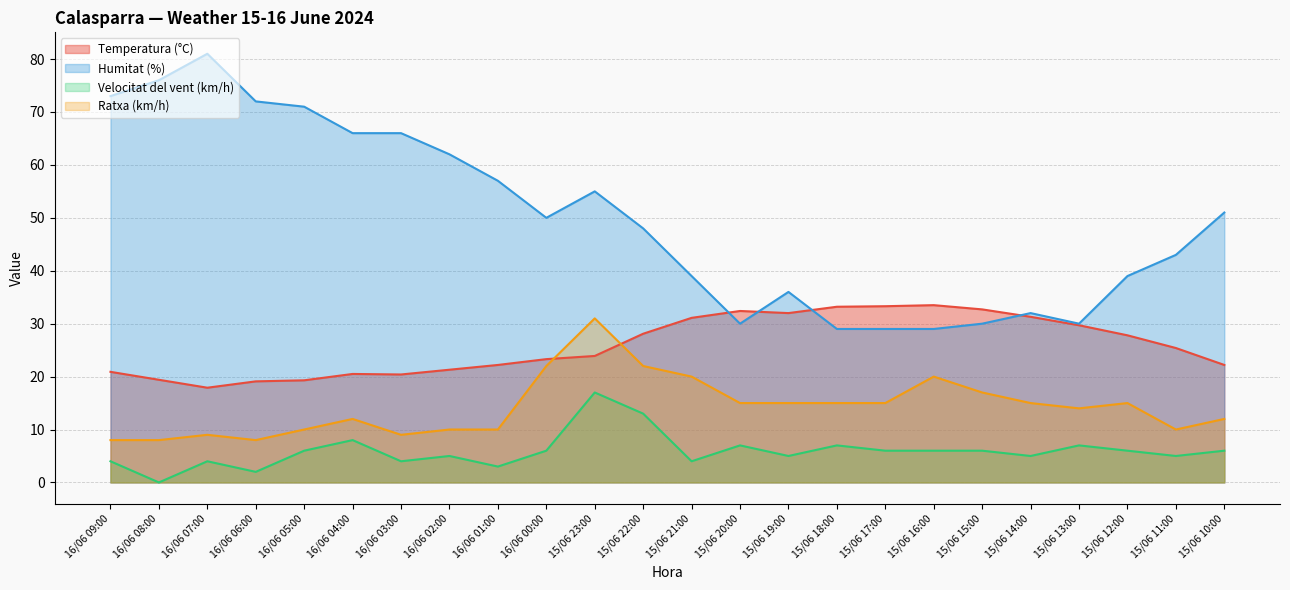

How many values in the Ratxa (km/h) series are below 15?

12